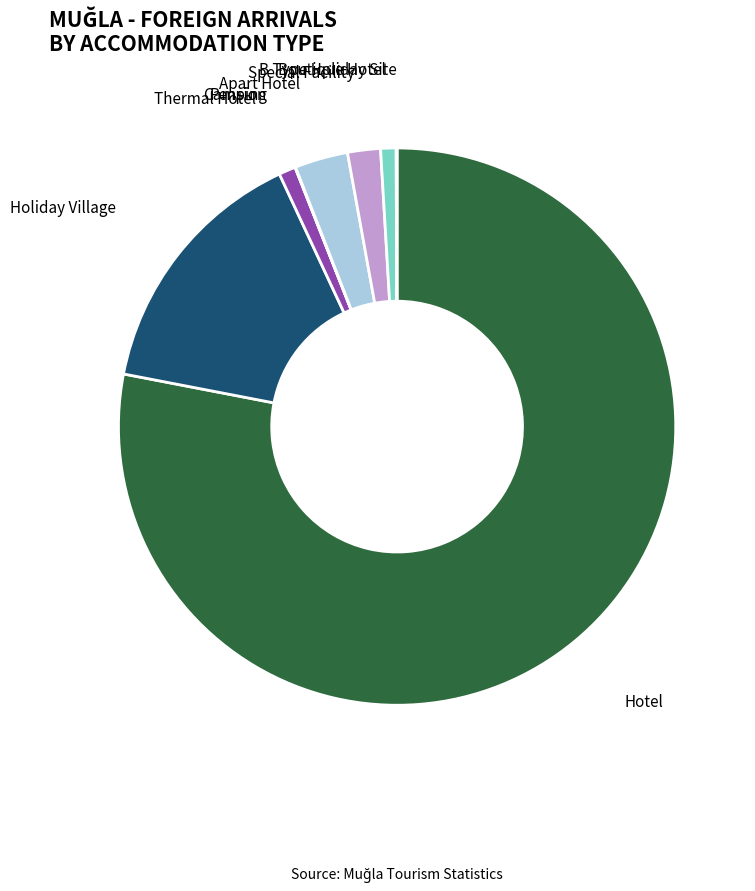

Is there any slice that represents more than half of the pie?

Yes